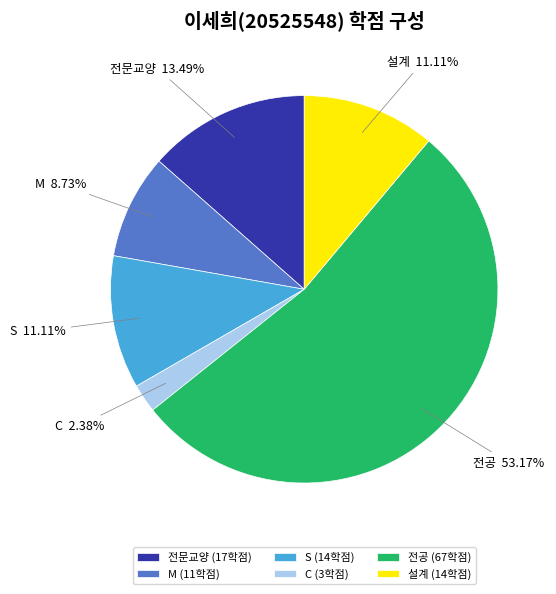

Count the number of slices in the pie.

6